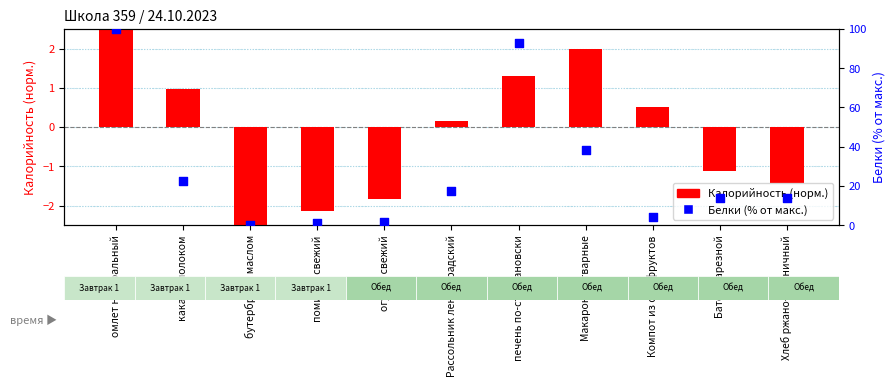

Which series contains the lowest Y value?

Калорийность (норм.)